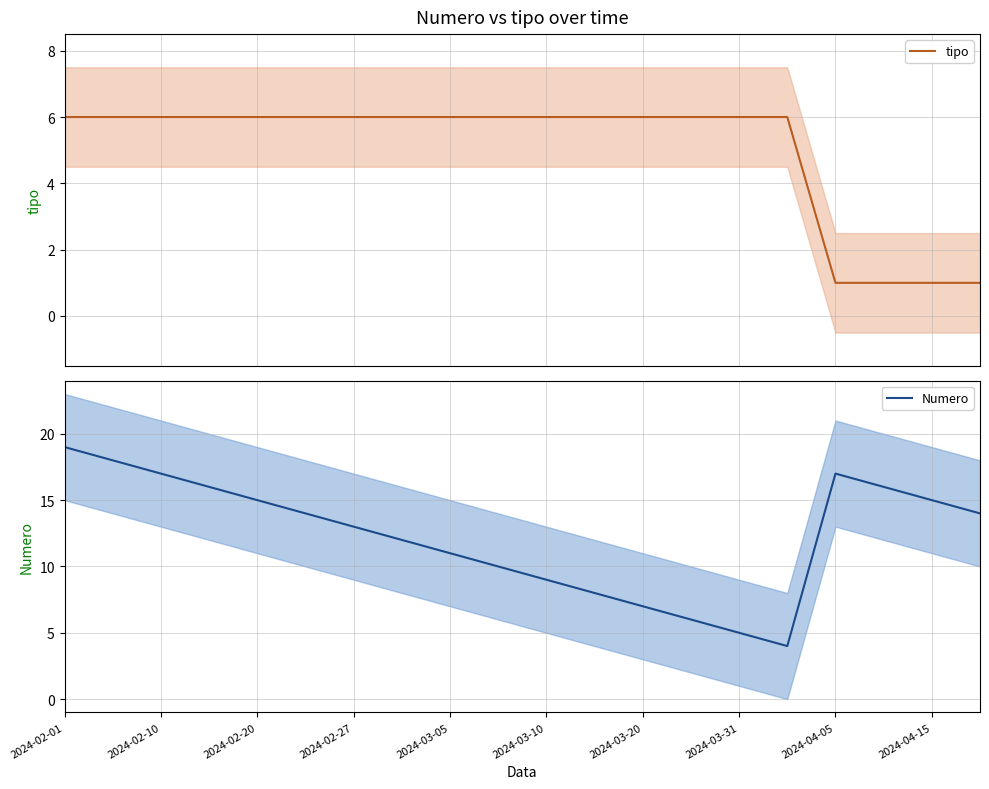

Rank the series by their average value, from lowest to highest.

tipo, Numero